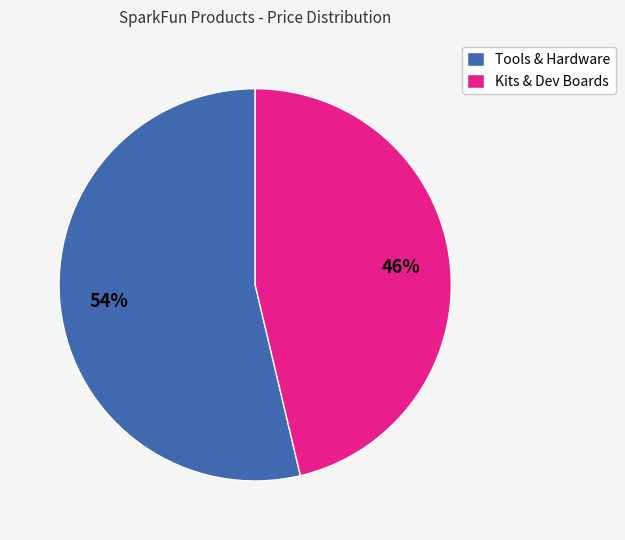

The Tools & Hardware slice represents 46% of the pie. True or false?

False